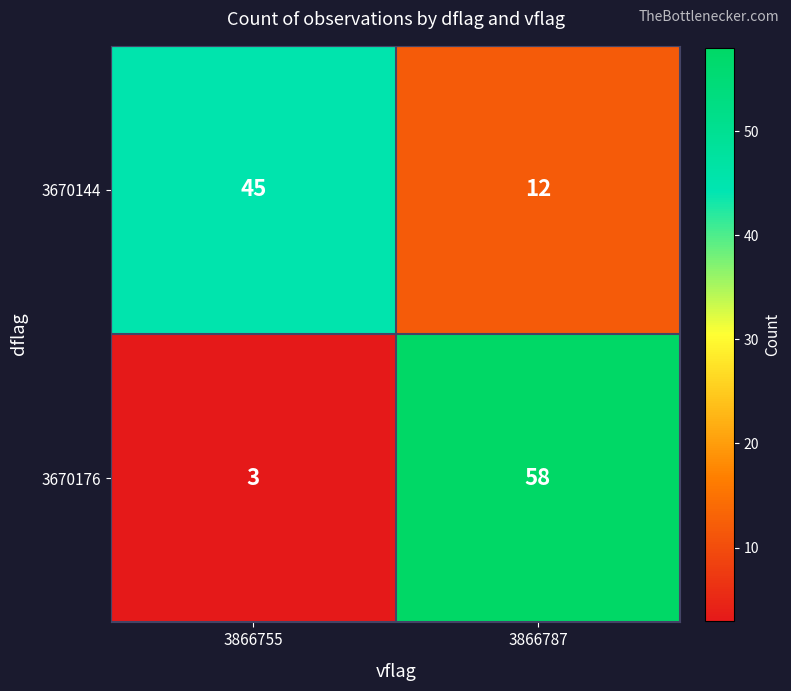

Reading right to left, extract all data points from this chart.

3670144: 12	45
3670176: 58	3